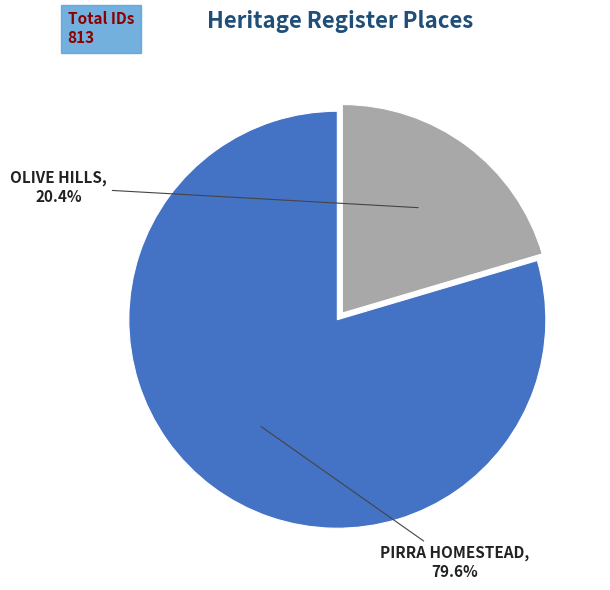

What percentage do OLIVE HILLS and PIRRA HOMESTEAD together represent?

100.0%